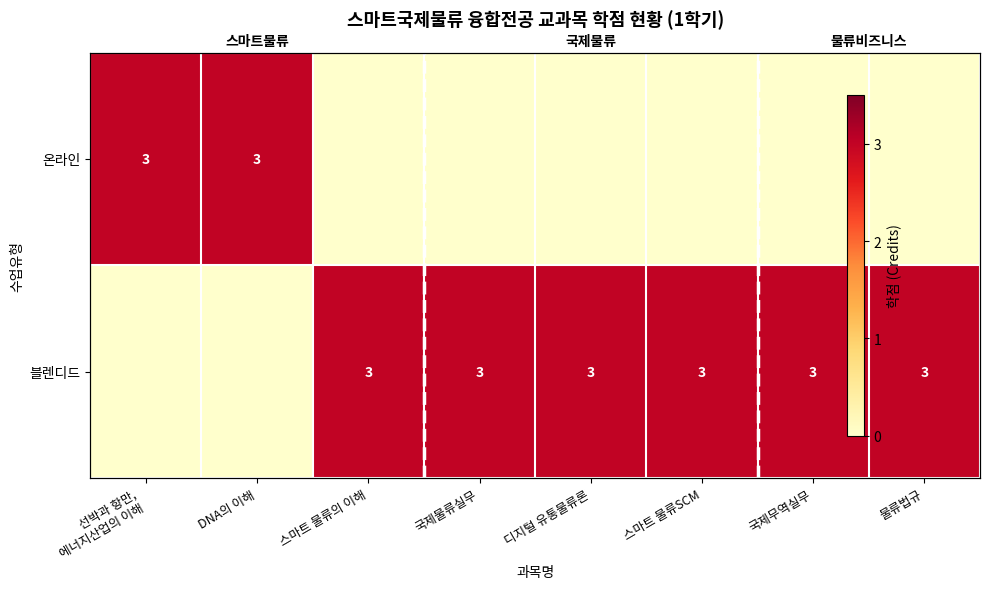

Which series has the largest total across all categories?

블렌디드